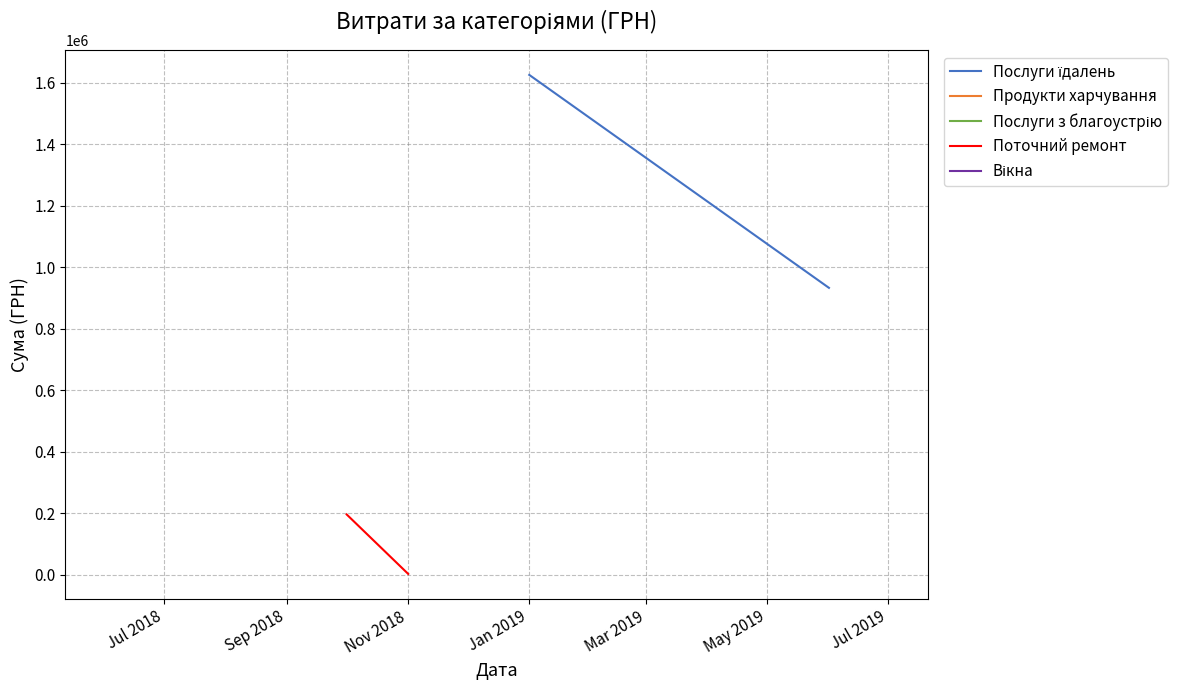

True or false: Поточний ремонт and Вікна cross at least once.

False